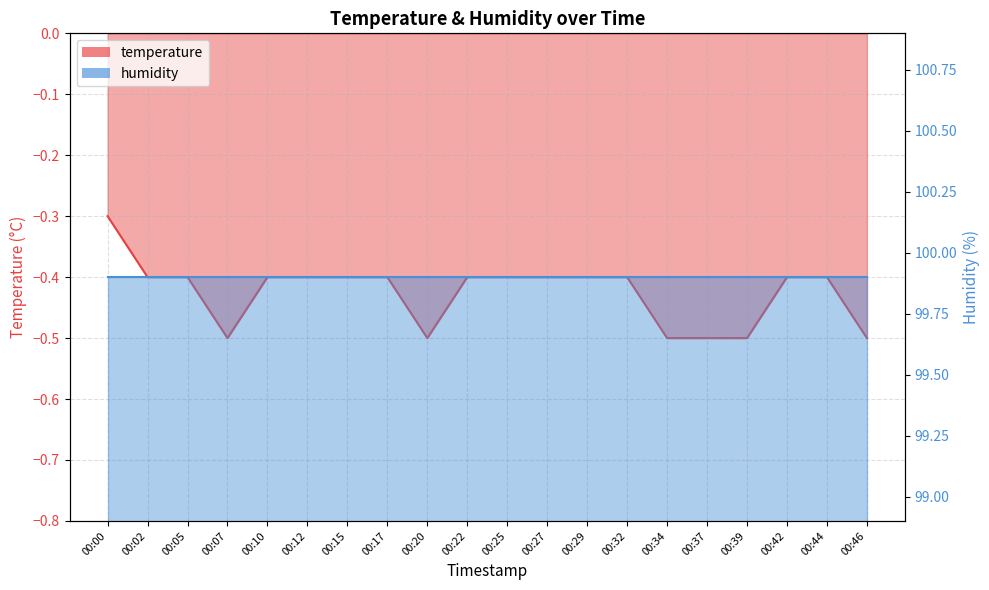

How many categories are shown in the chart?

20